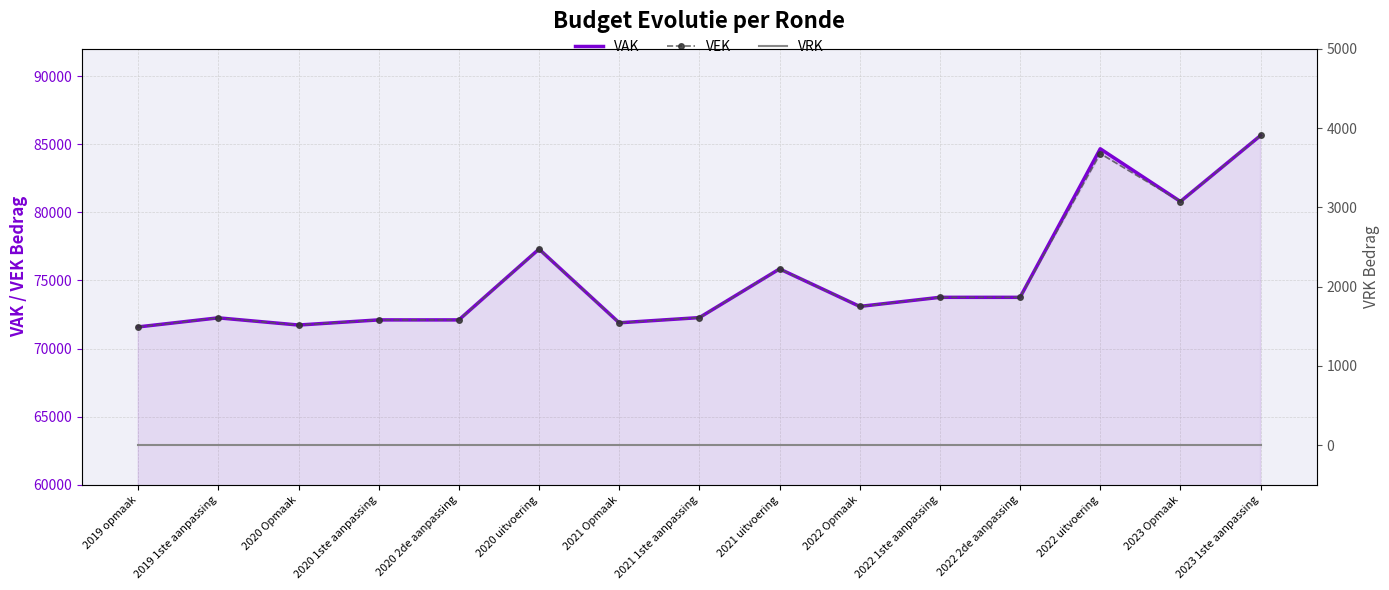

Is it true that VEK equals 19309 at 2022 uitvoering?

False